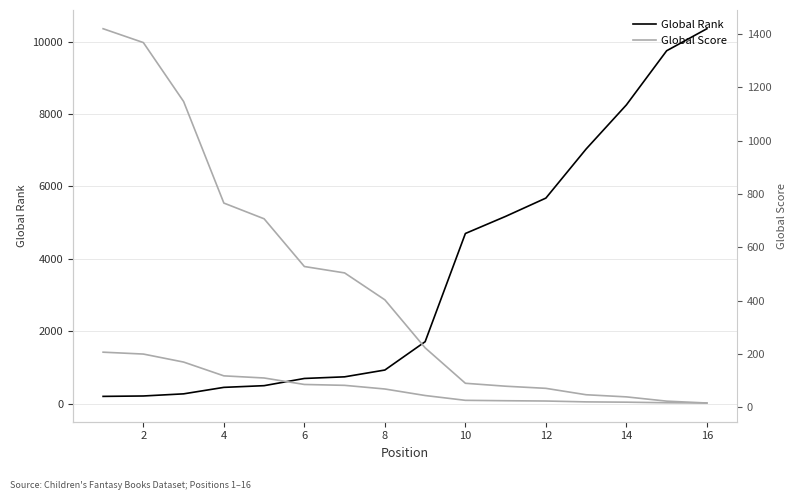

How many categories are shown in the chart?

16